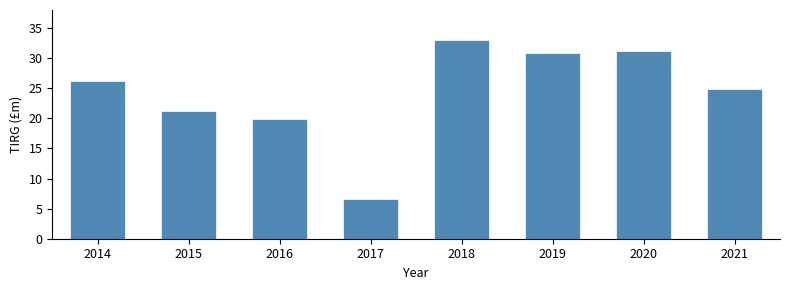

Reading left to right, what are all the values shown in this chart?

26.2	21.2	19.9	6.7	33.0	30.9	31.3	24.8